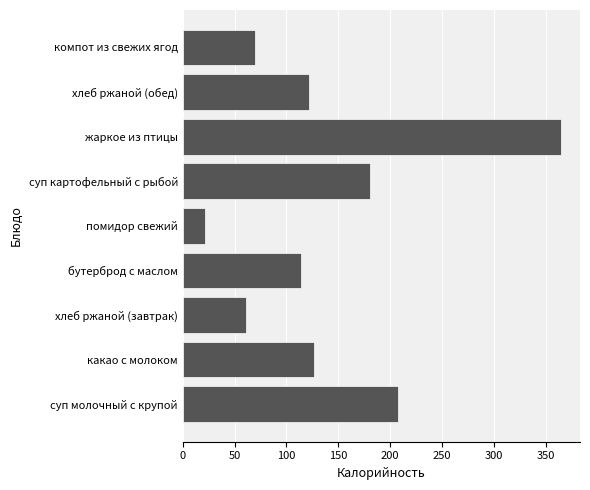

What value does the data have at какао с молоком, to the nearest 10?

130